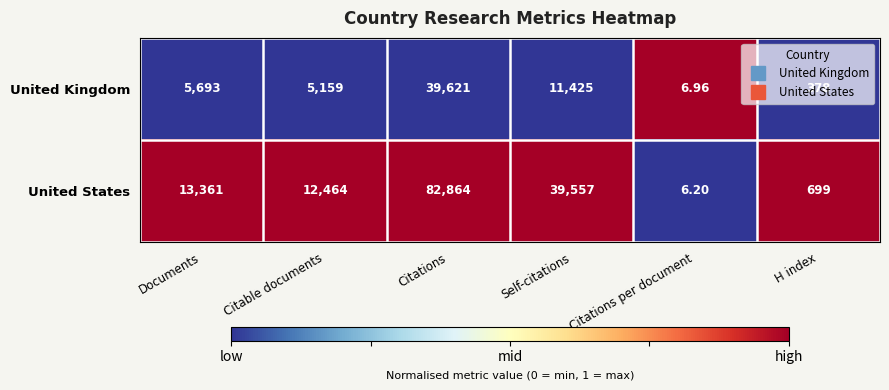

At which category is the sum across all series the highest?

Citations